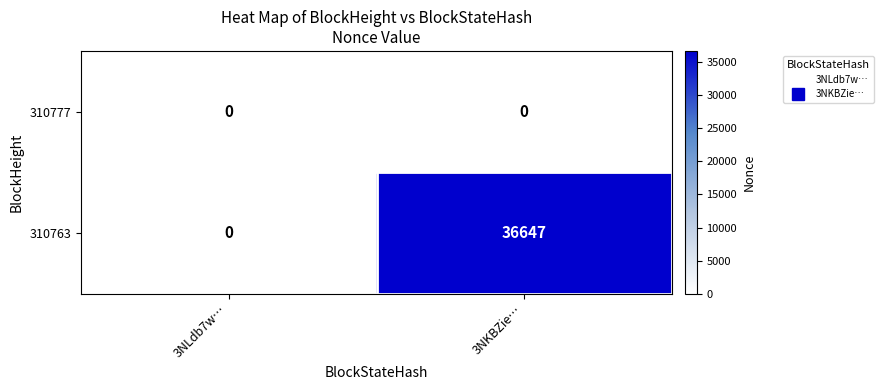

What is the sum of all 310763 values?

36647